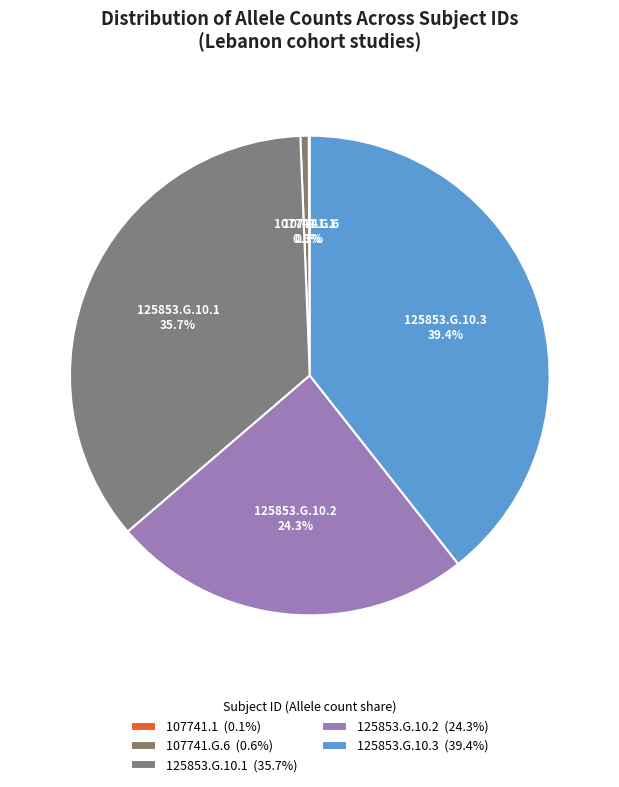

To the nearest percent, what percentage of the pie is 125853.G.10.2?

24%